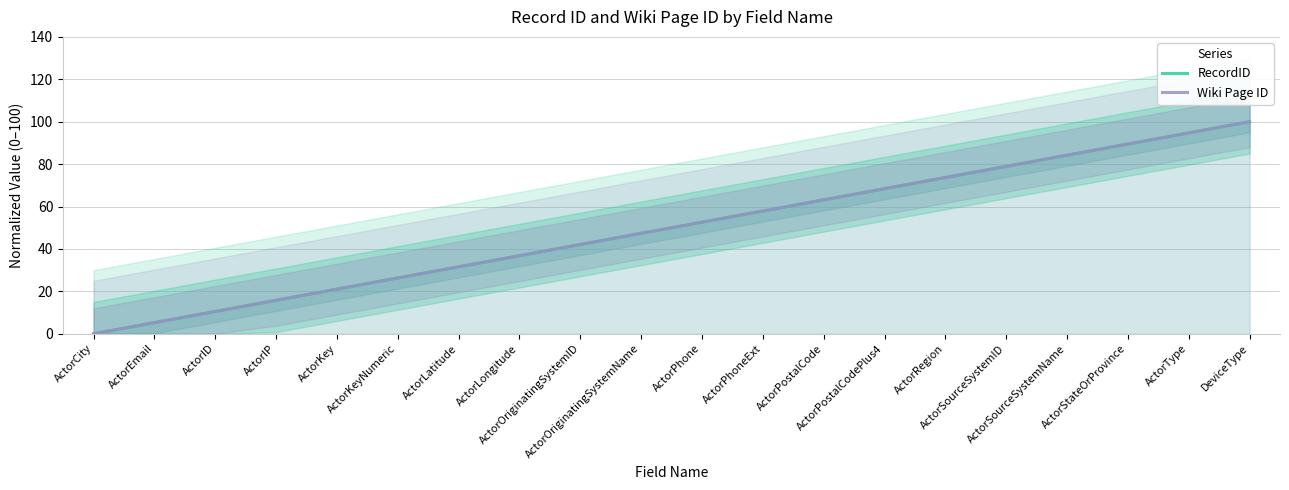

Does the chart have visible grid lines?

Yes